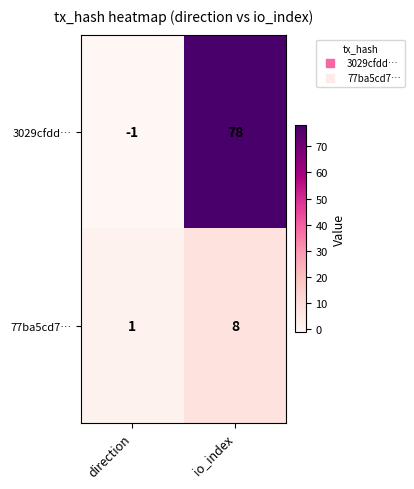

Which series has the widest spread of values?

3029cfdd…